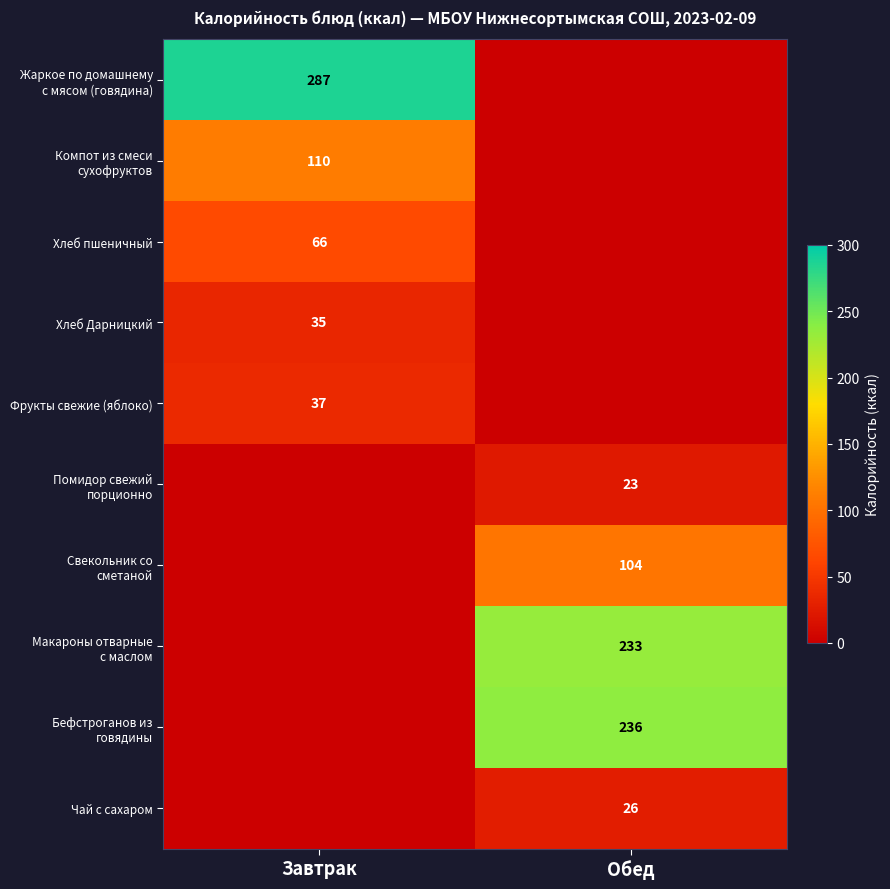

At which category is the sum across all series the highest?

Обед